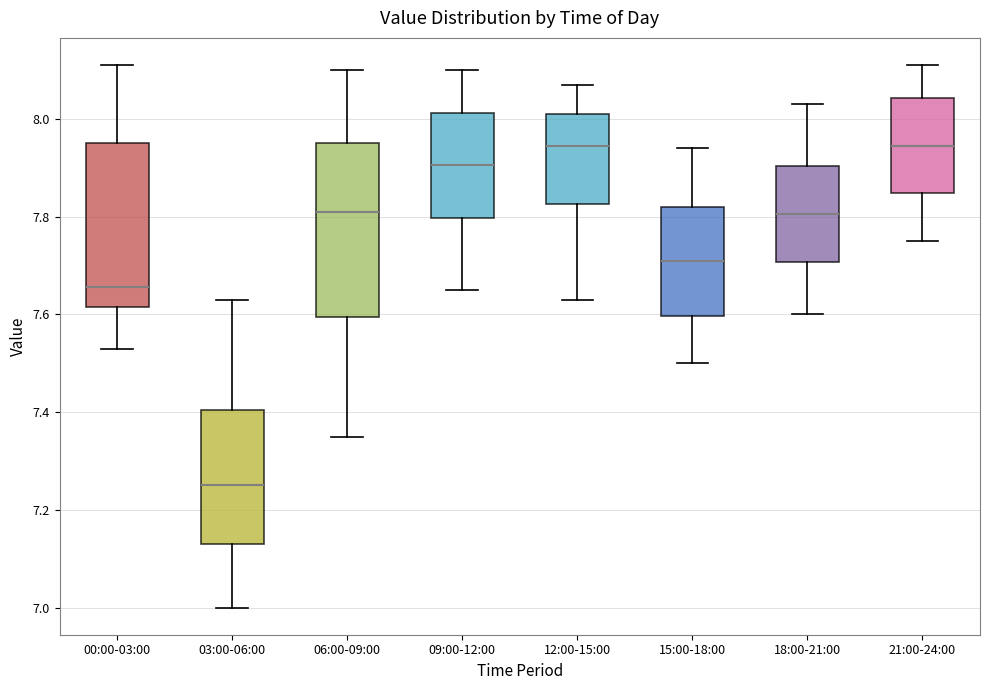

Where does the median line of the box for 21:00-24:00 sit on the y-axis? The values are not printed on the chart, so give them approximately, as read against the axis.

7.94